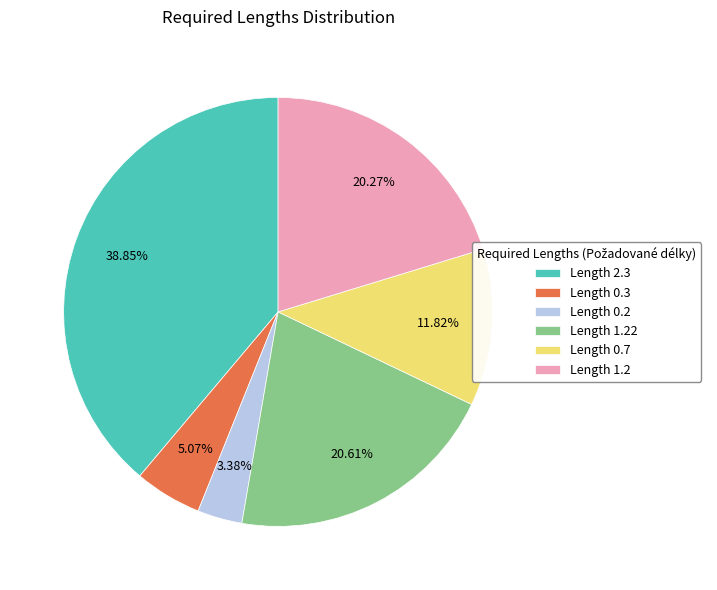

To the nearest percent, what is the average slice percentage?

17%